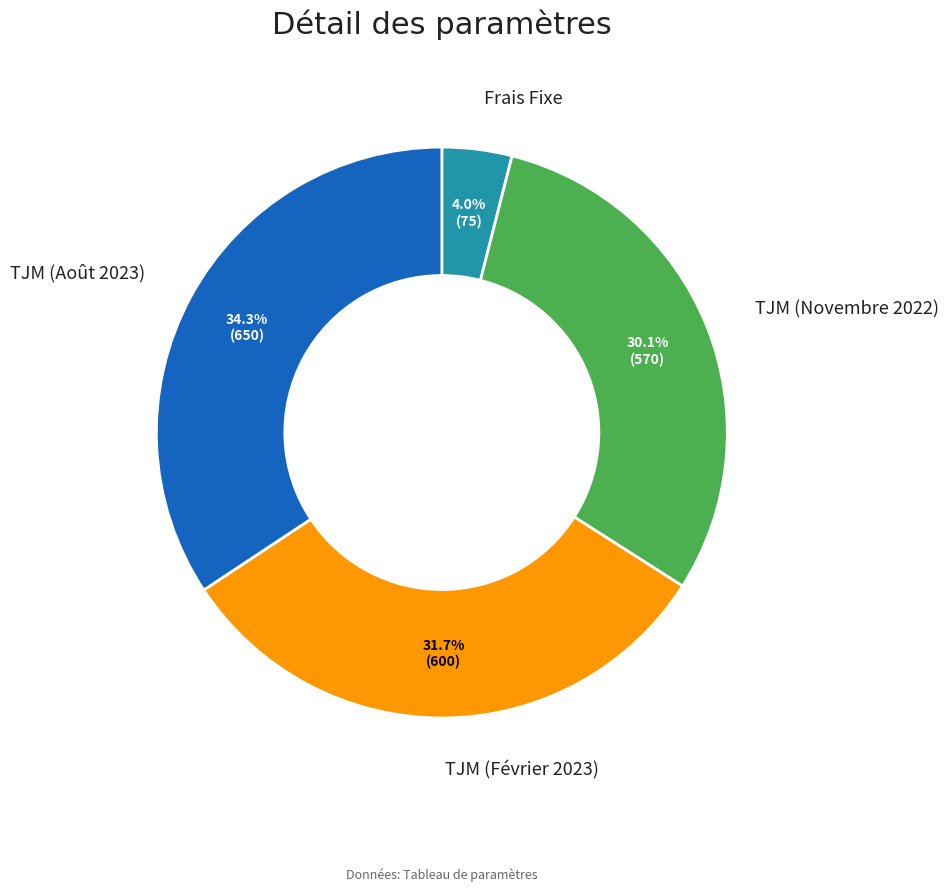

Is there any slice that represents more than half of the pie?

No